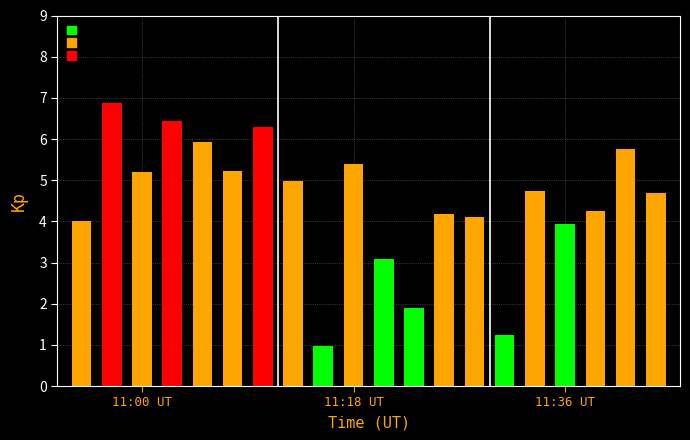

What is the smallest value displayed?

1.0